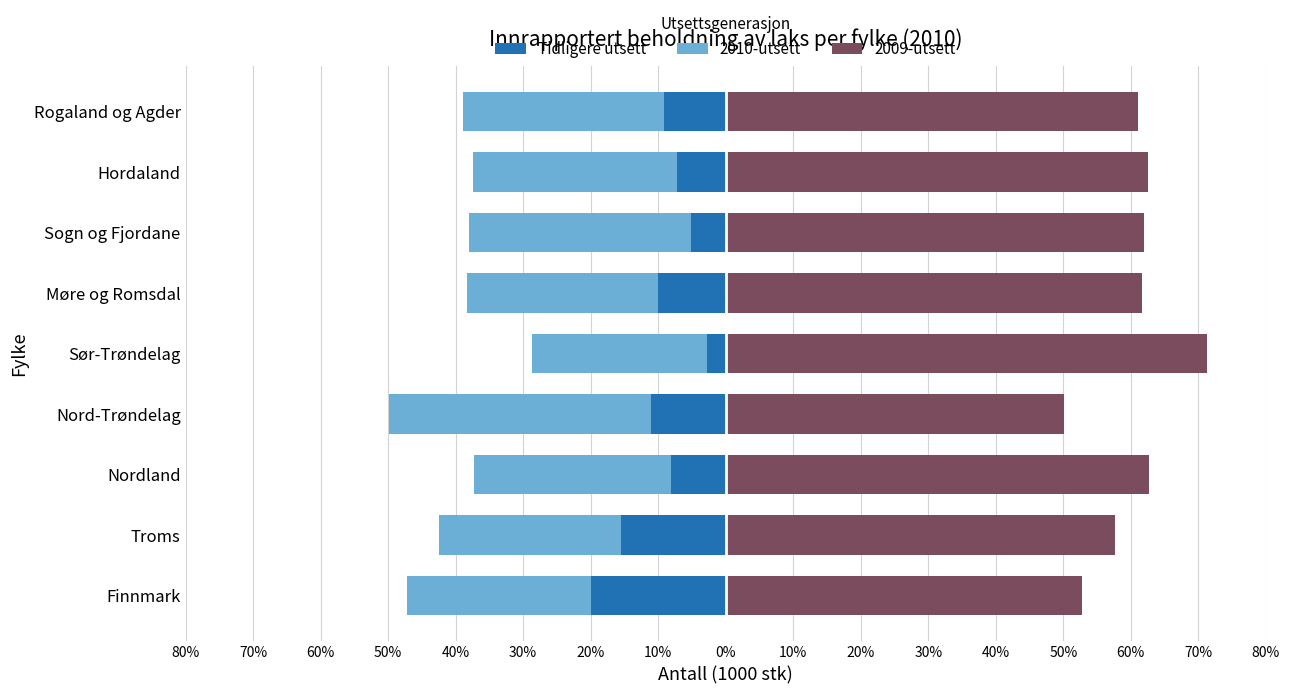

What value does the Tidligere utsett series have at Hordaland?

-7.2